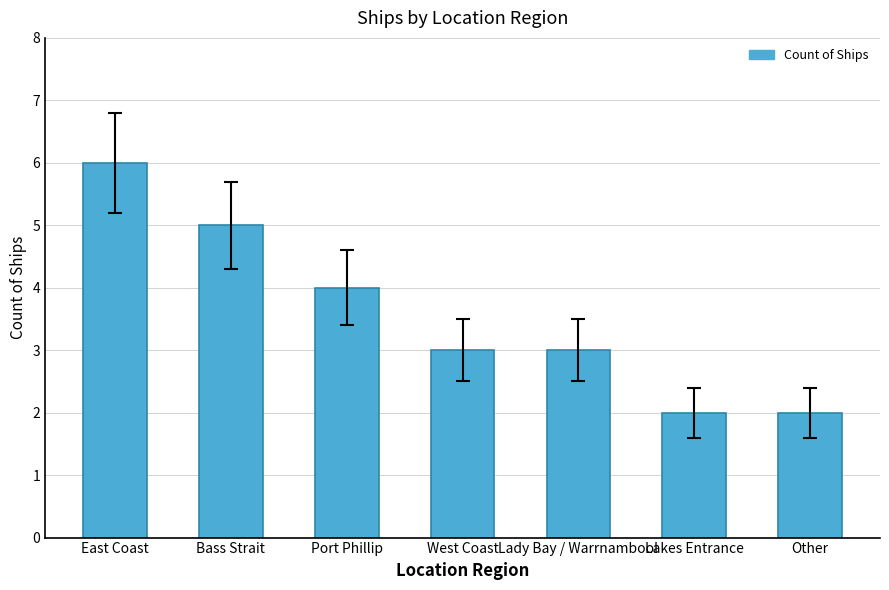

What is the sum of the values at Bass Strait and Other?

7